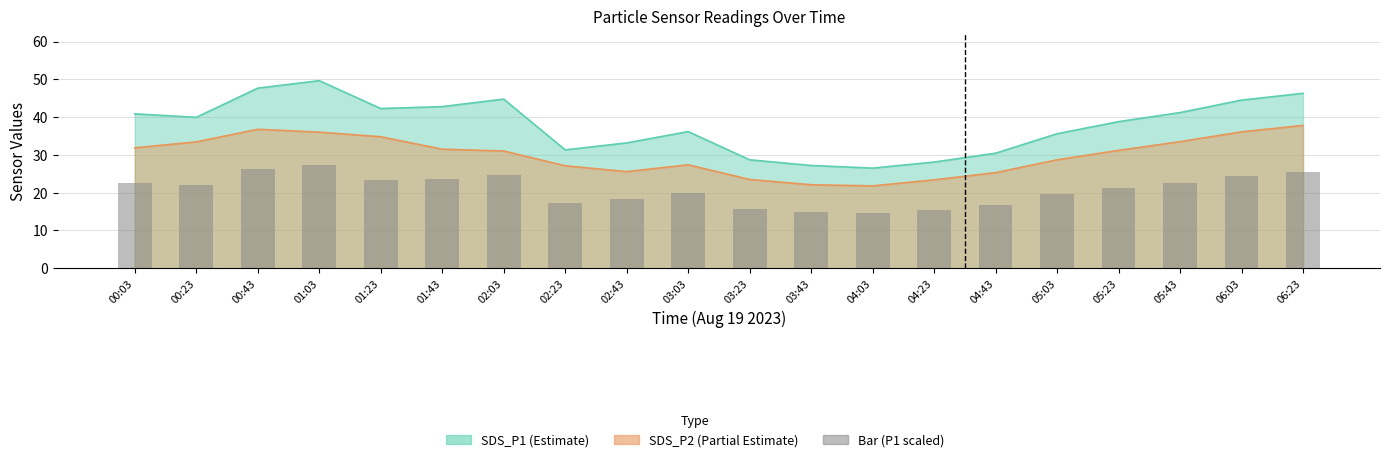

Where does the data first go above 21?

00:03